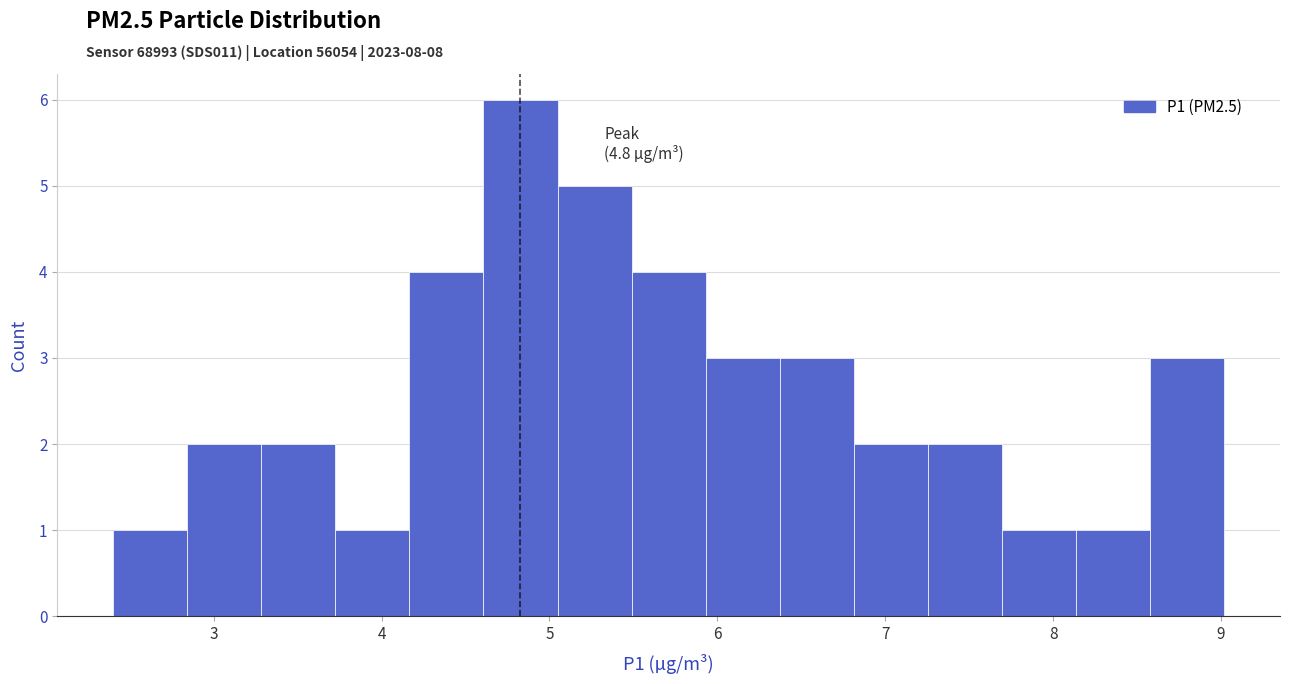

Over which range of the x-axis is the bar tallest?

4.6 to 5.0